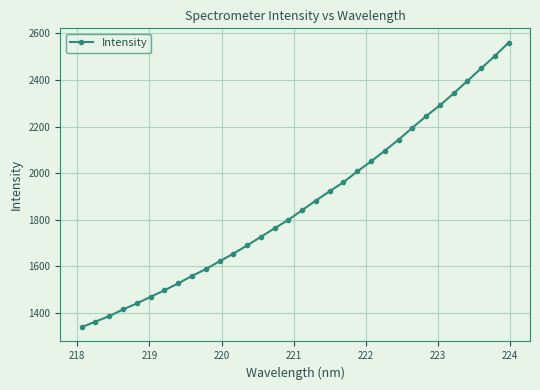

How many values exceed 1841?

16